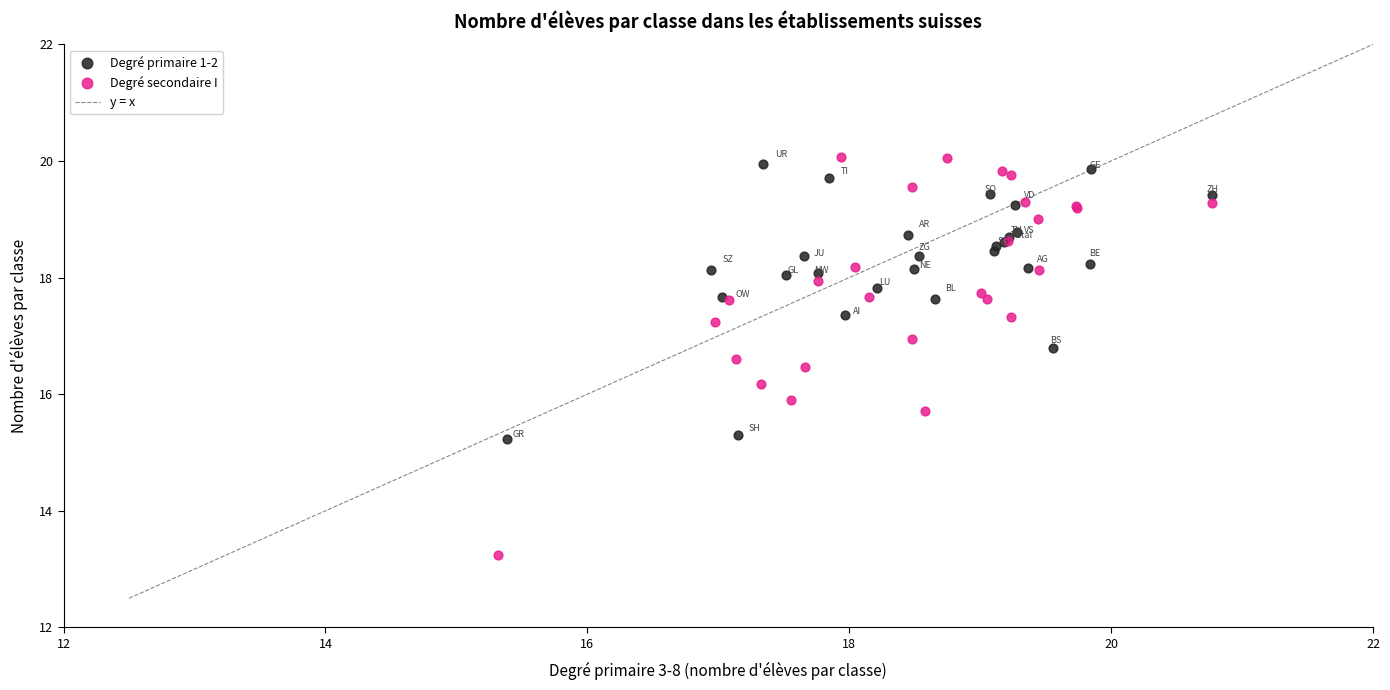

Which series reaches the minimum Y coordinate?

Degré secondaire I